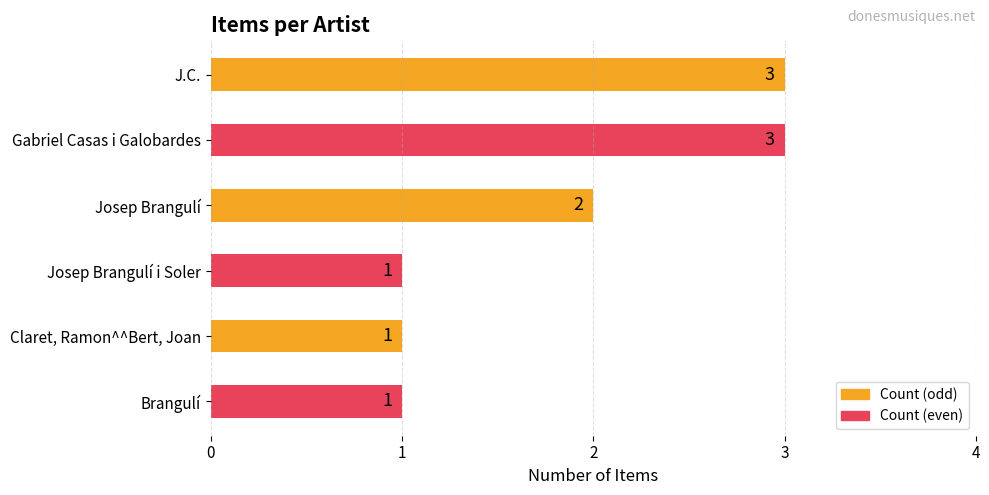

True or false: the data shows 2 at Josep Brangulí.

True